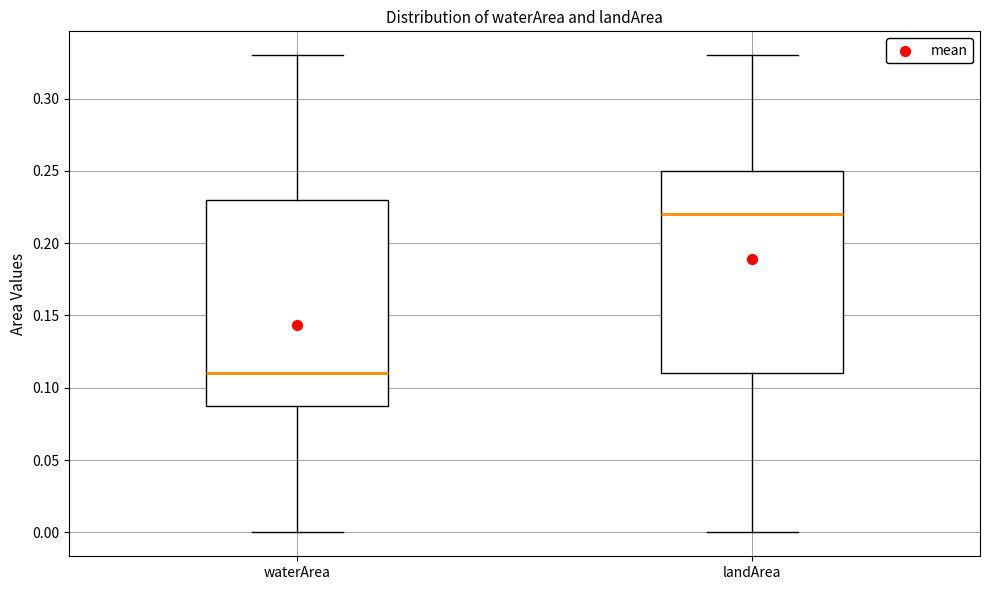

Reading left to right, read every box against the y-axis: the position of its median line, the range the box covers, and the ends of its whiskers. The values are not printed on the chart, so give them approximately, as read against the axis.

waterArea: median 0.11, box 0.09 to 0.23, whiskers 0.00 to 0.33
landArea: median 0.22, box 0.11 to 0.25, whiskers 0.00 to 0.33